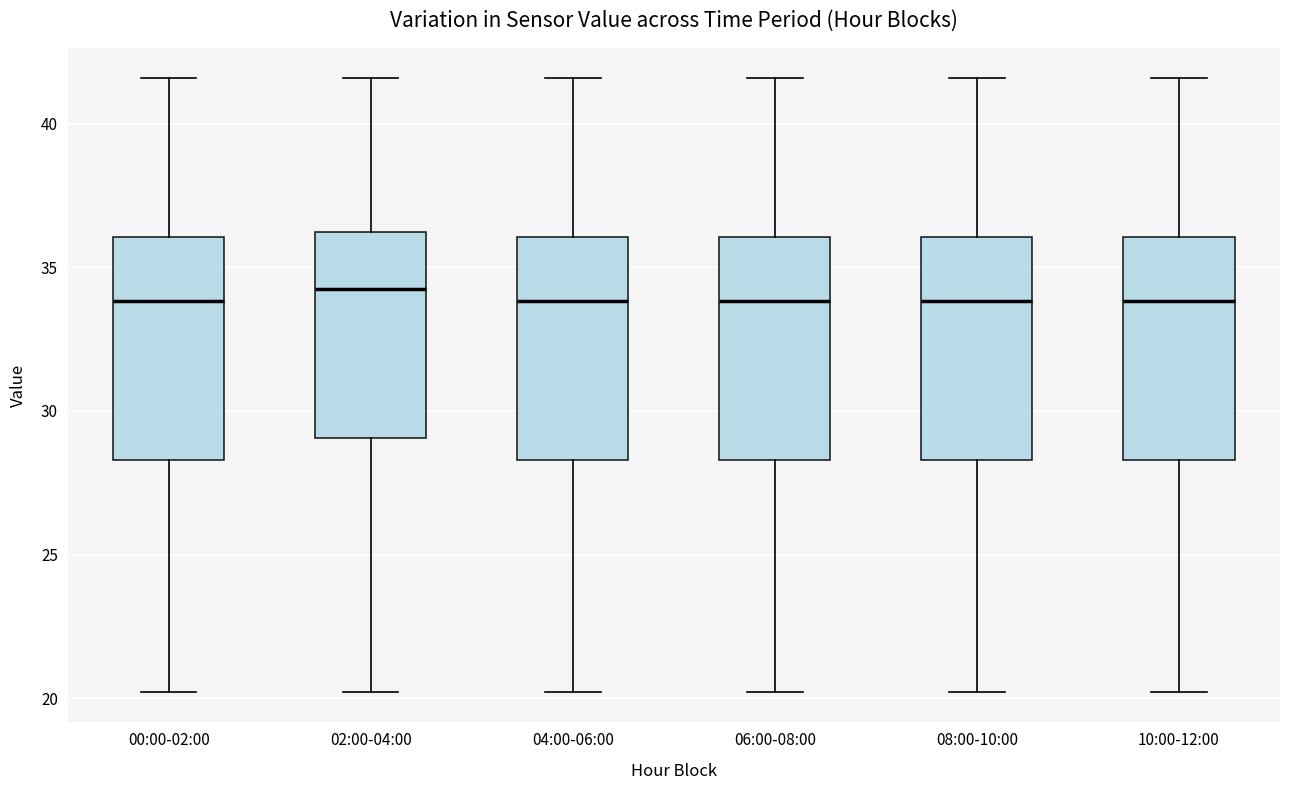

Reading left to right, transcribe this box plot: for each box, give where its median line is, the range the box spans, and where its two whiskers end, as read against the y-axis. The values are not printed on the chart, so give them approximately, as read against the axis.

00:00-02:00: median 34.0, box 28.5 to 36.0, whiskers 20.0 to 41.5
02:00-04:00: median 34.5, box 29.0 to 36.0, whiskers 20.0 to 41.5
04:00-06:00: median 34.0, box 28.5 to 36.0, whiskers 20.0 to 41.5
06:00-08:00: median 34.0, box 28.5 to 36.0, whiskers 20.0 to 41.5
08:00-10:00: median 34.0, box 28.5 to 36.0, whiskers 20.0 to 41.5
10:00-12:00: median 34.0, box 28.5 to 36.0, whiskers 20.0 to 41.5